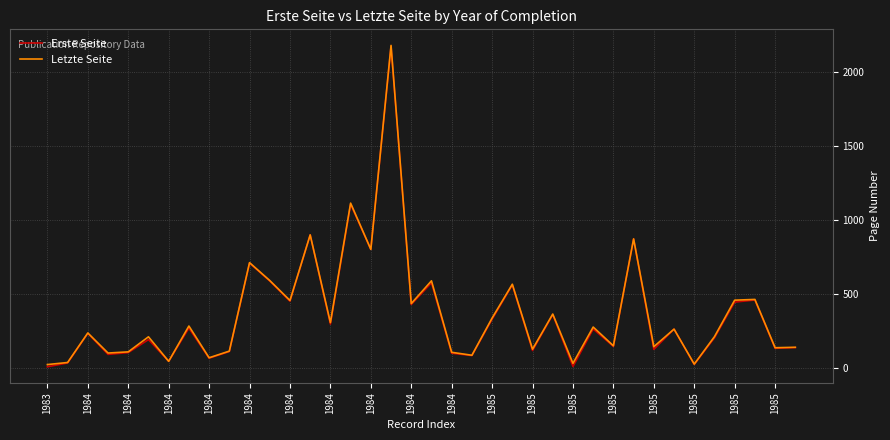

What is the greatest value displayed?

2181